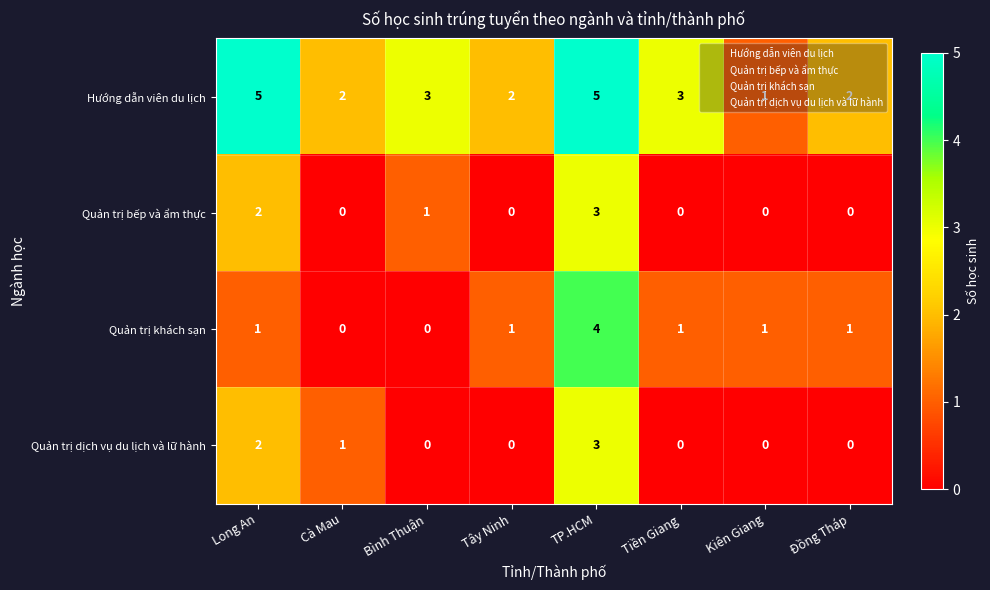

Read the Hướng dẫn viên du lịch value at Bình Thuận.

3